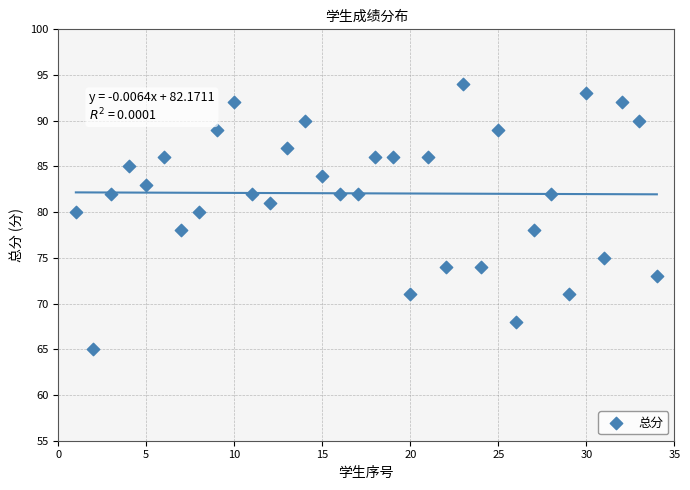

What is the range of Y values (max minus min)?

29